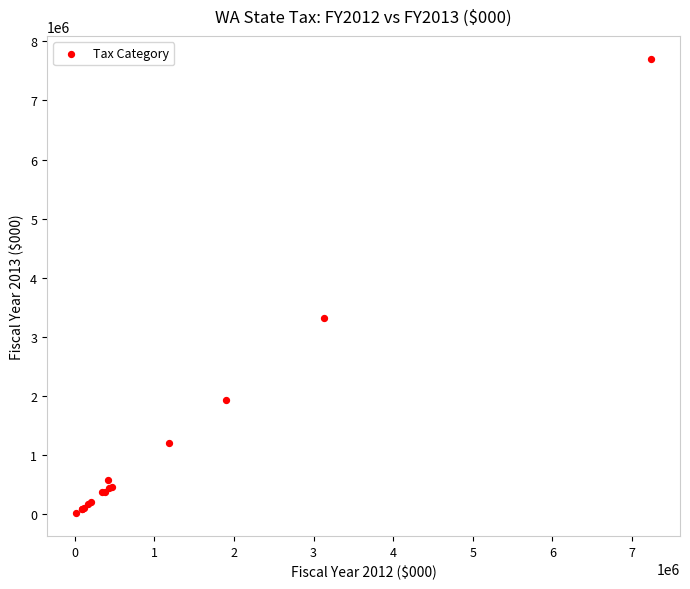

What Y value in the scatter plot is closest to 3857931?

3311593.9